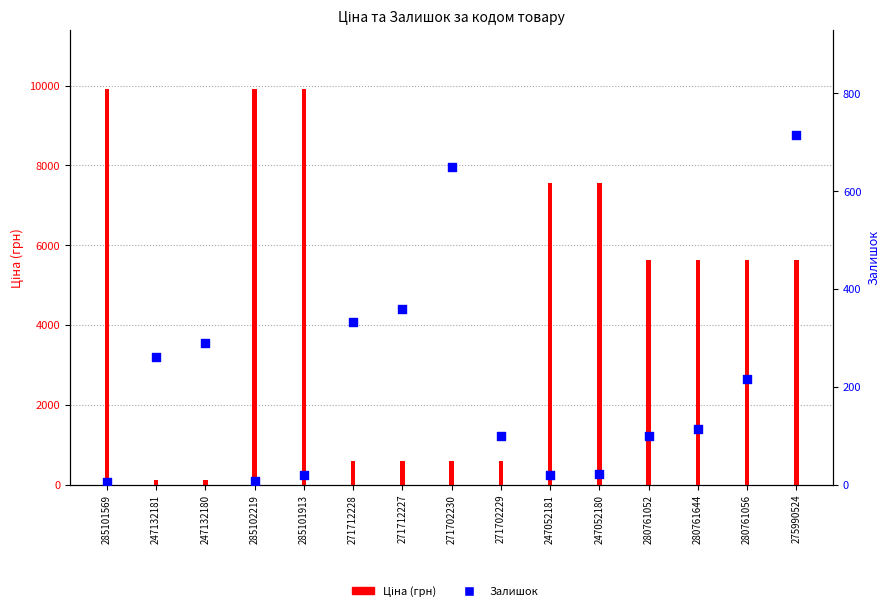

Is the value of Залишок at 271712227 greater than the value of Ціна (грн) at 285101569?

No